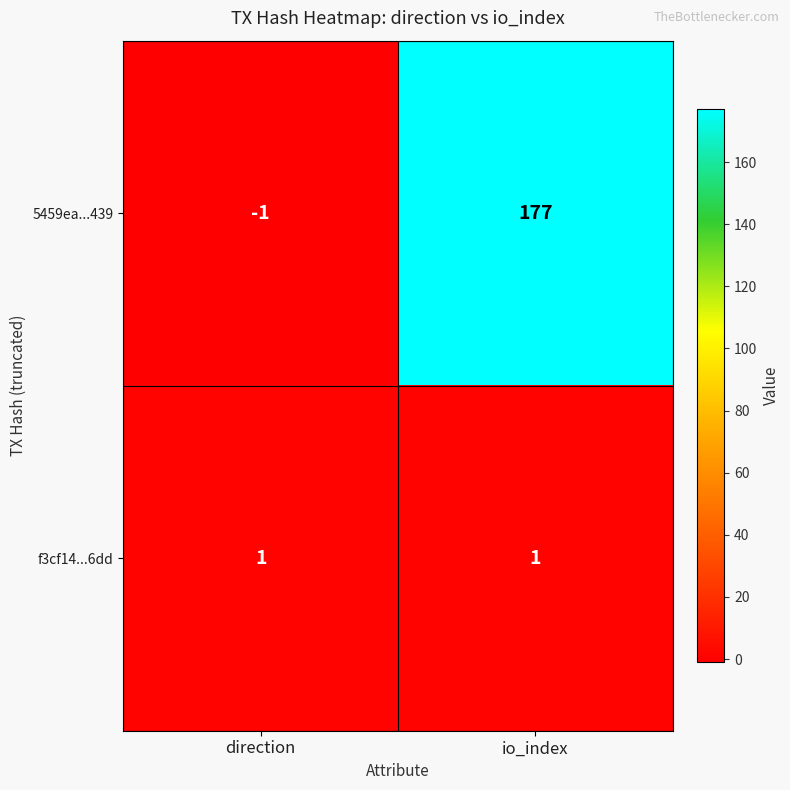

Which series has the largest total across all categories?

5459ea...439